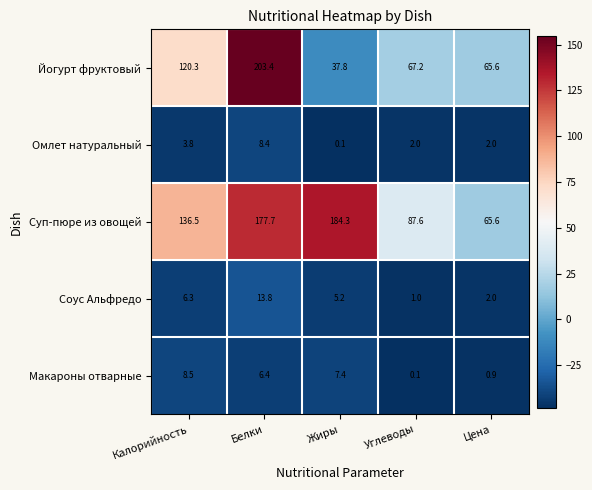

Reading left to right, extract all data points from this chart.

Йогурт фруктовый: 120.3	203.4	37.8	67.2	65.6
Омлет натуральный: 3.8	8.4	0.1	2.0	2.0
Суп-пюре из овощей: 136.5	177.7	184.3	87.6	65.6
Соус Альфредо: 6.3	13.8	5.2	1.0	2.0
Макароны отварные: 8.5	6.4	7.4	0.1	0.9